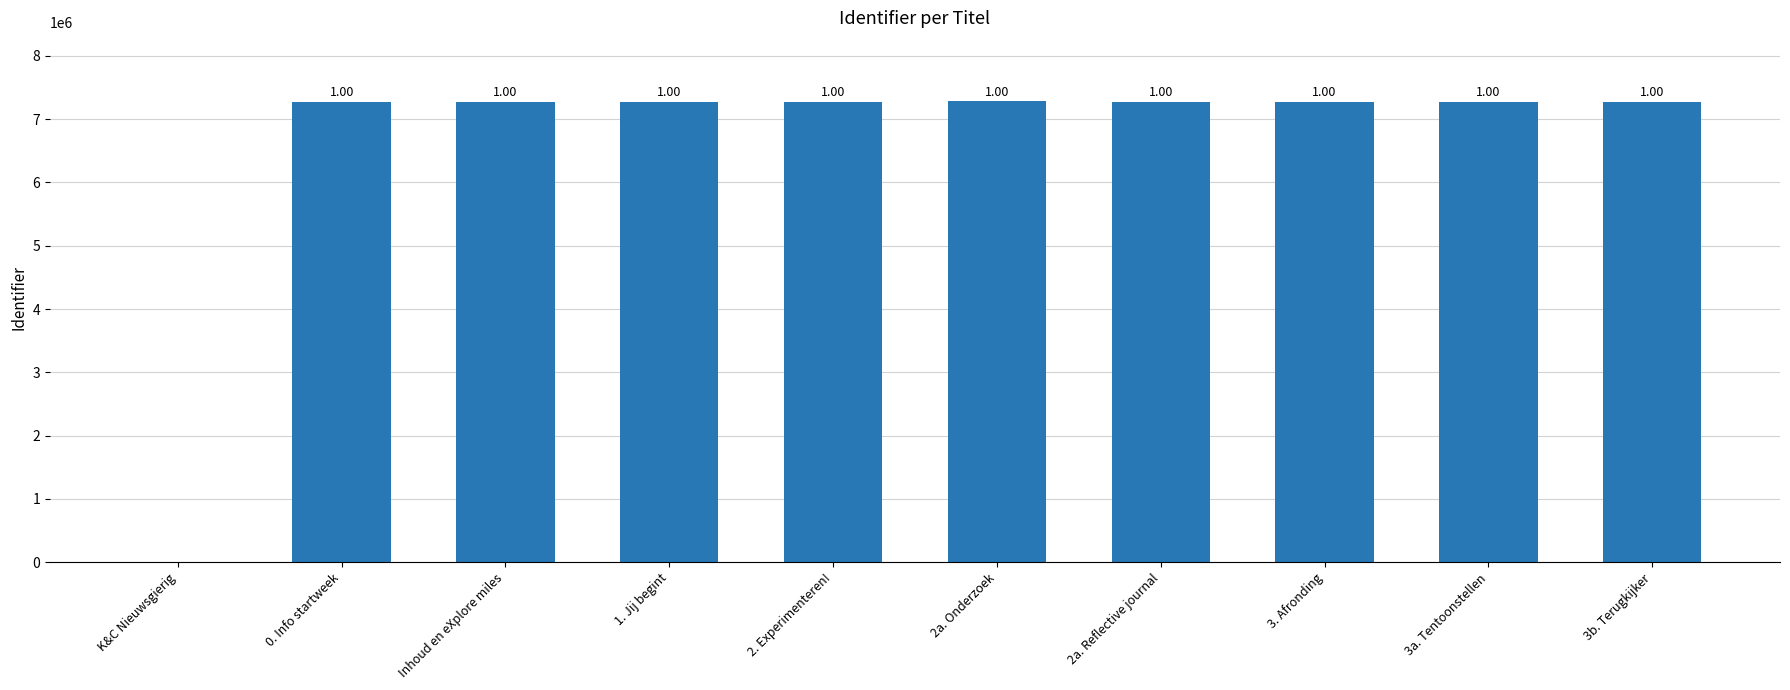

Approximately how many times larger is the value at 0. Info startweek compared to 2a. Reflective journal?

1.0